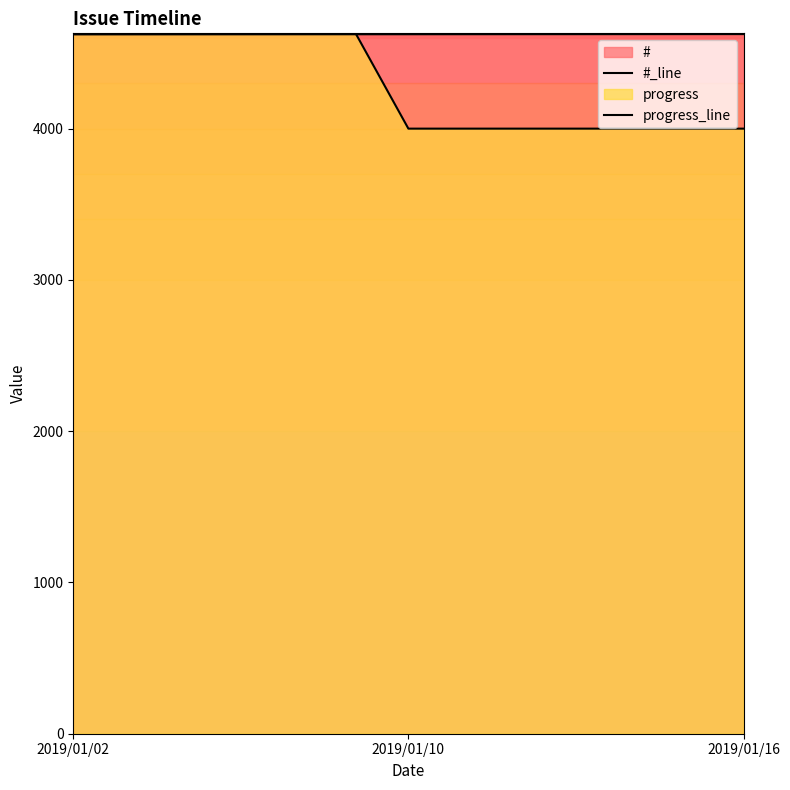

List the series in order of their overall mean, lowest first.

#_line, progress_line